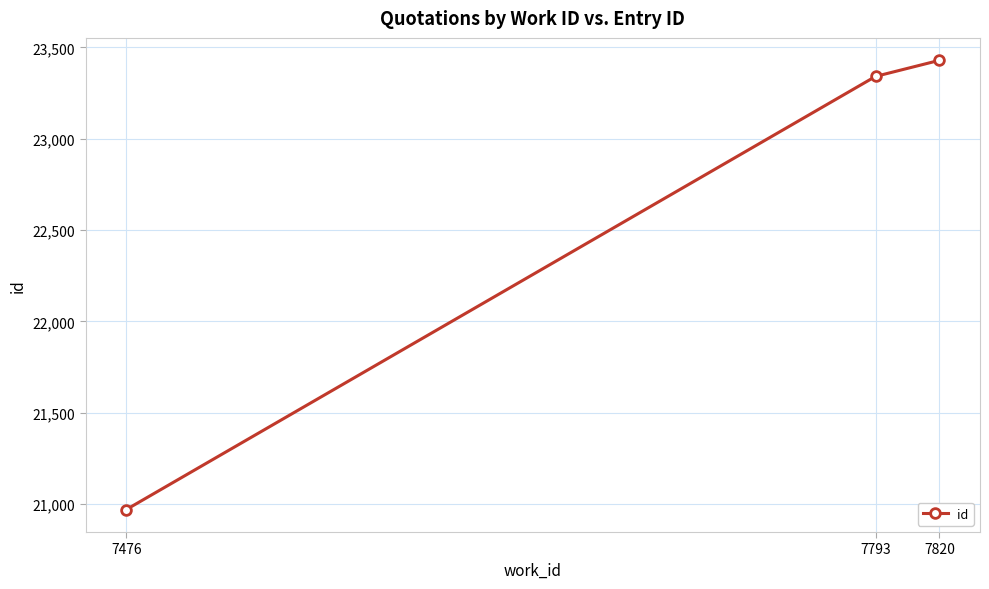

Which has a higher value, 7476 or 7820?

7820